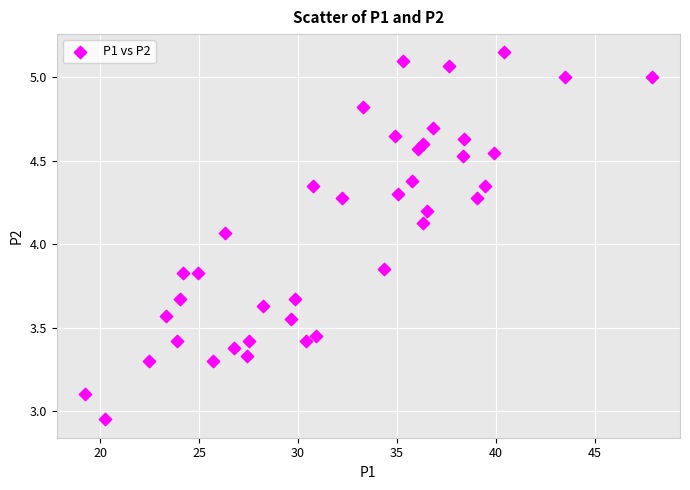

What is the range of Y values (max minus min)?

2.2